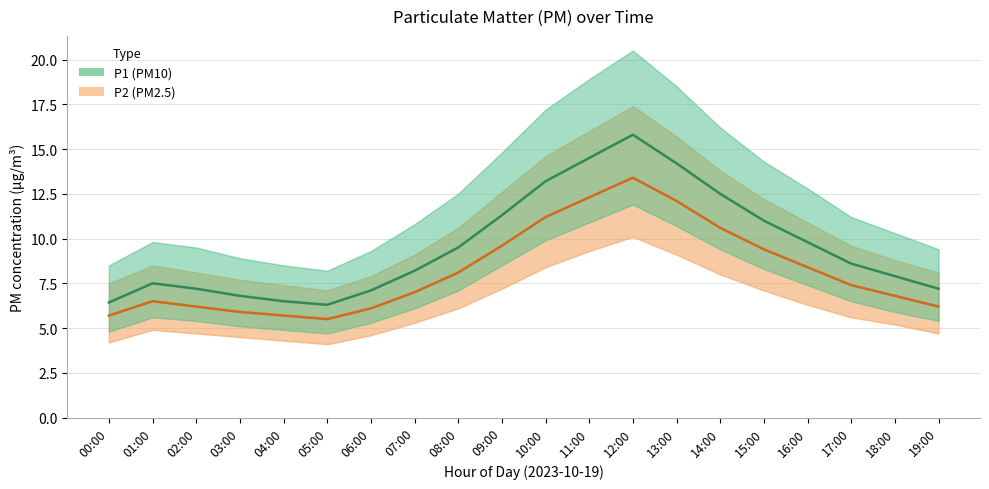

Which series has the largest total across all categories?

P1 (PM10)